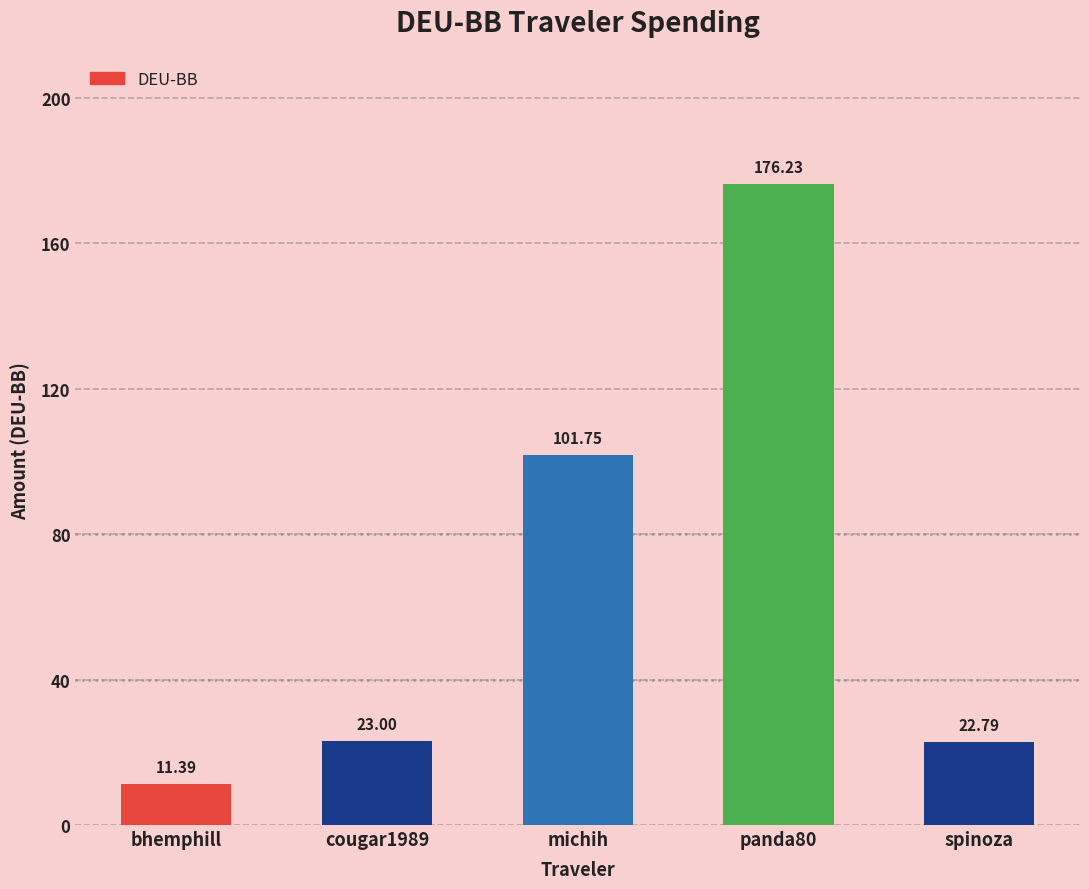

What is the sum of the values at michih and cougar1989?

124.8